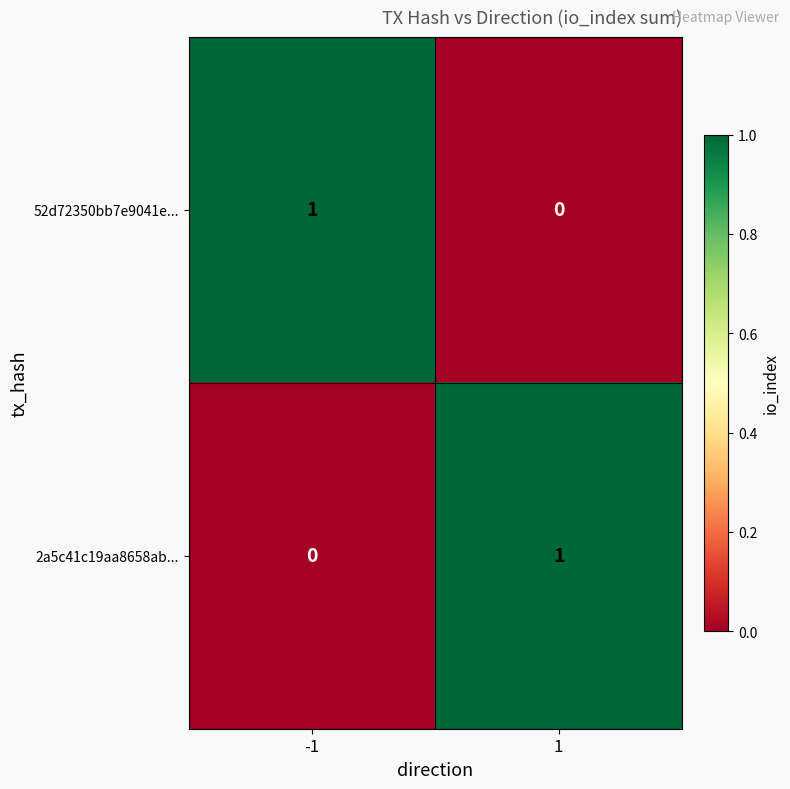

True or false: 2a5c41c19aa8658ab... has a value of 0 at -1.

True